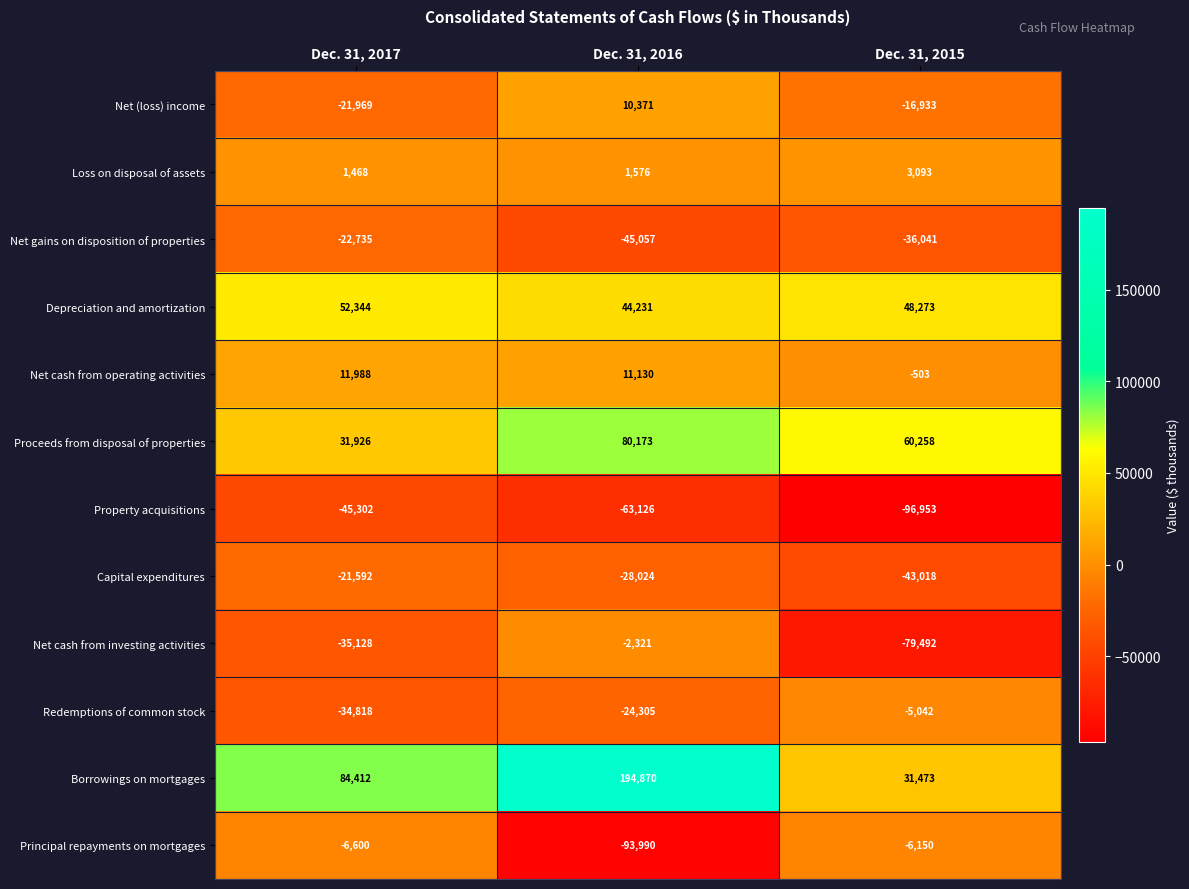

What is the average value of the Principal repayments on mortgages series?

-35580